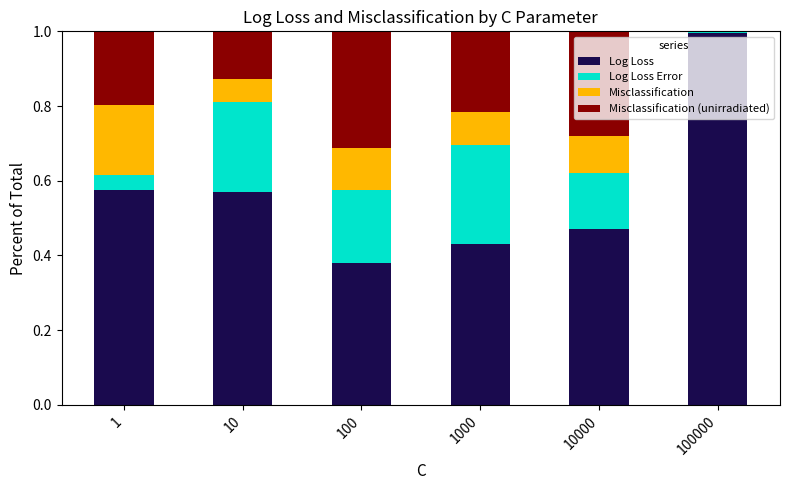

At which label does Log Loss reach its peak?

100000